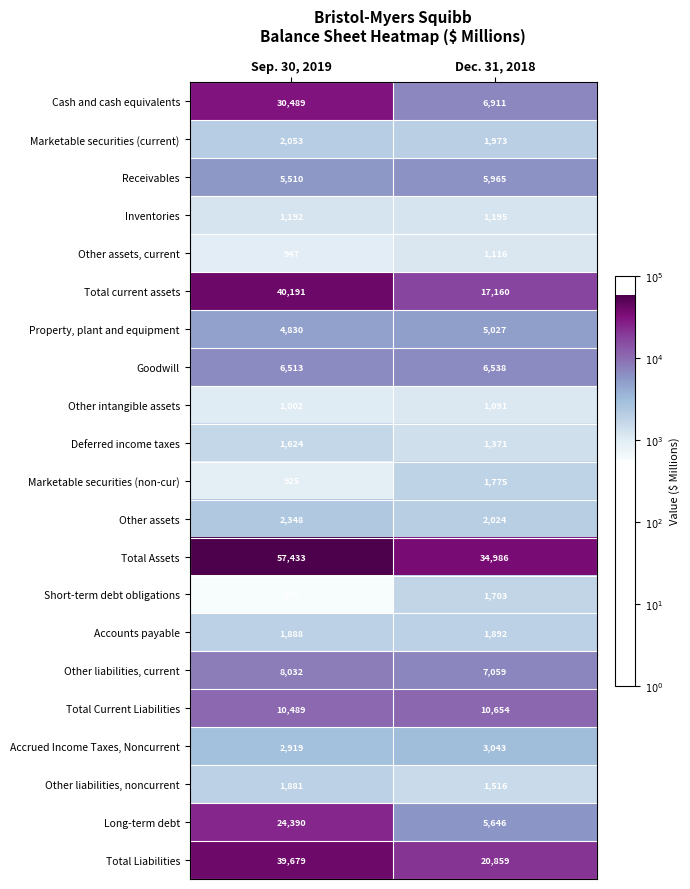

What is the minimum value for Cash and cash equivalents?

6911